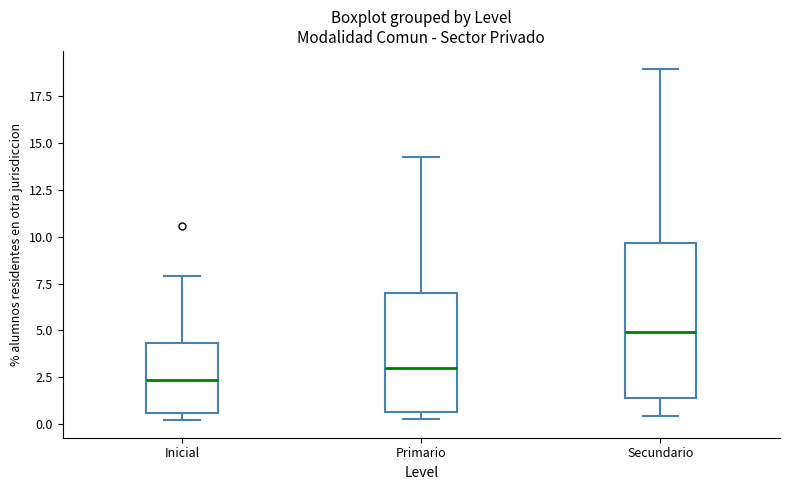

Which box has the lowest median line?

Inicial